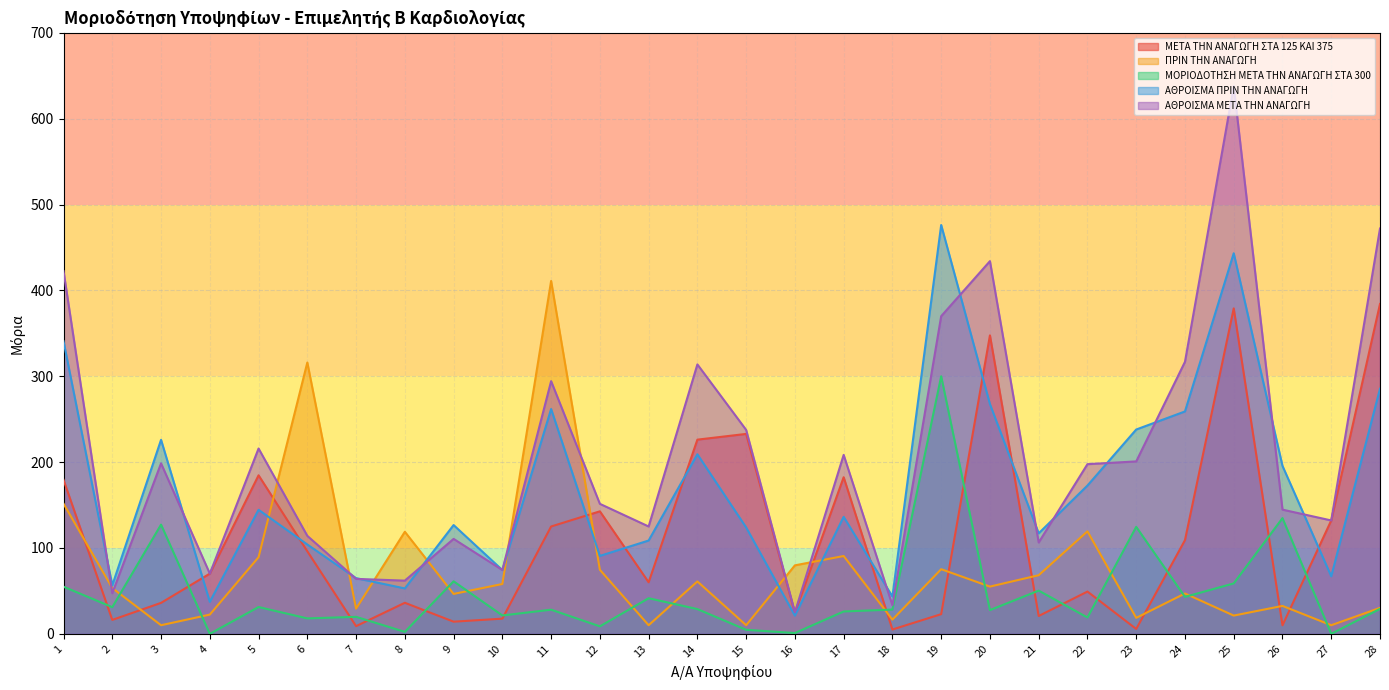

How many values in the ΑΘΡΟΙΣΜΑ ΜΕΤΑ ΤΗΝ ΑΝΑΓΩΓΗ series are below 197?

14